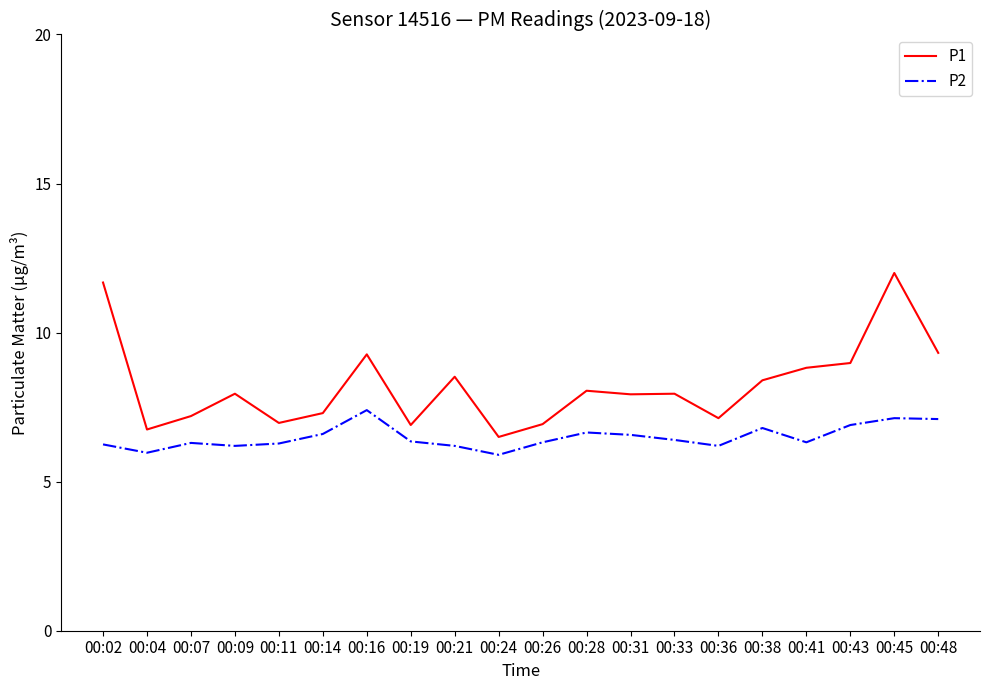

True or false: P1 and P2 intersect in this chart.

False